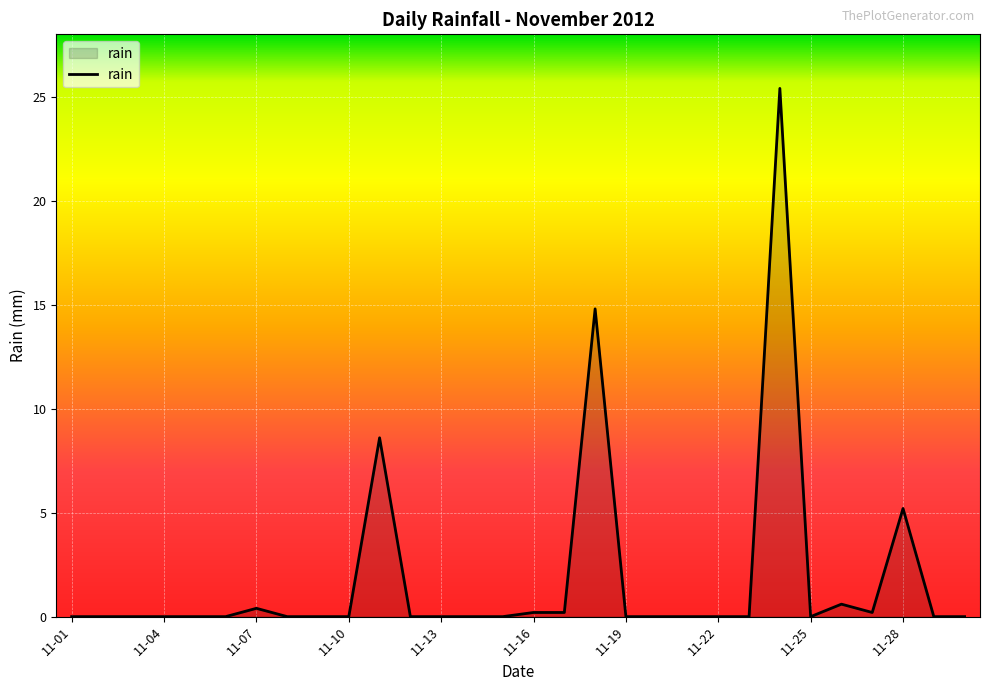

What is the difference between the maximum and minimum values?

25.4